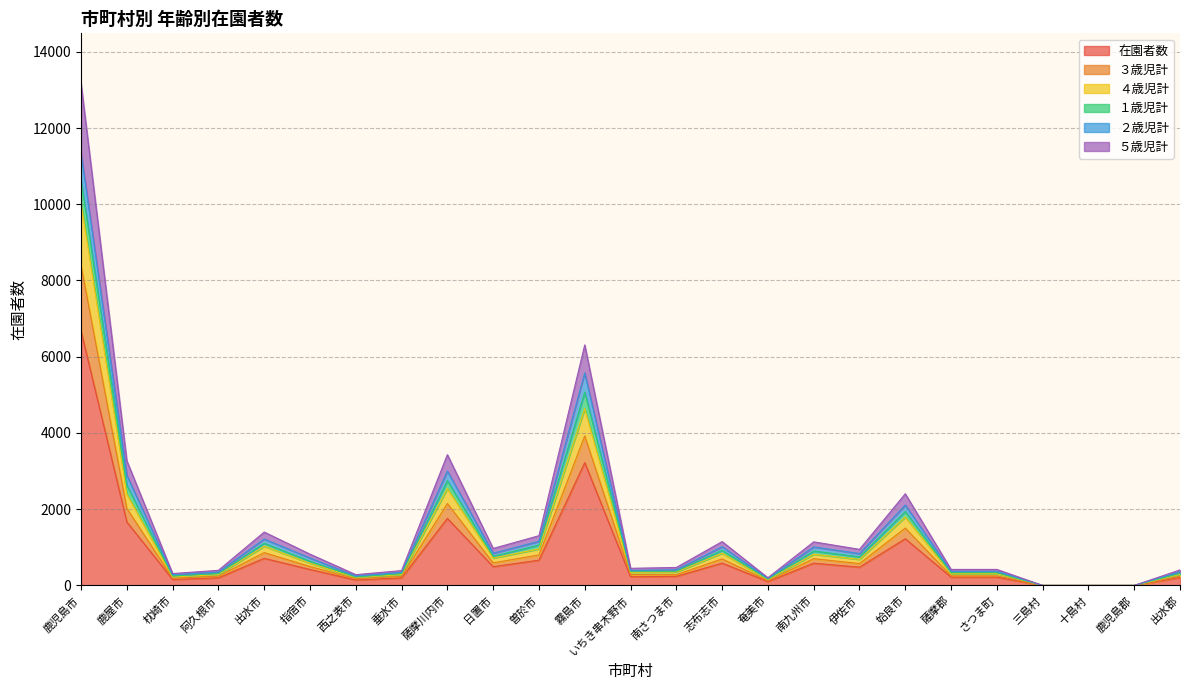

What is the total value across all series at 日置市?

970